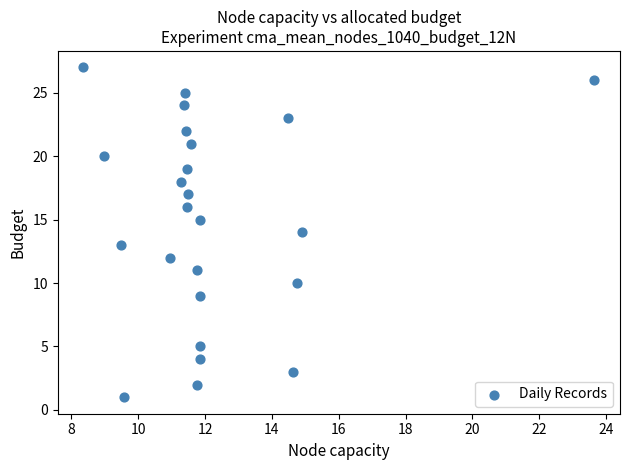

How many data points are displayed?

24